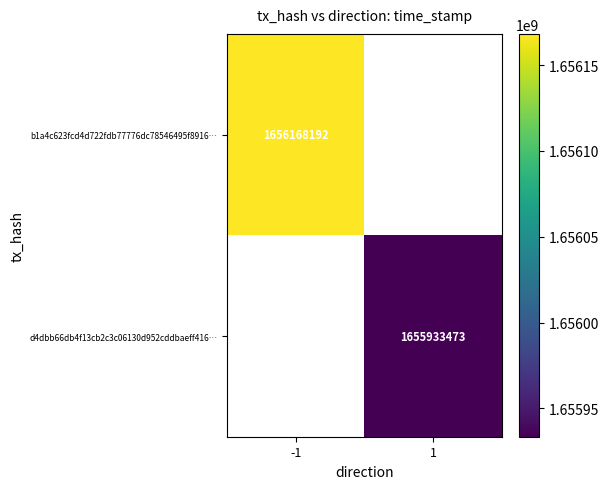

The value of b1a4c623fcd4d722fdb77776dc78546495f8916… at -1 is 2510325036. True or false?

False